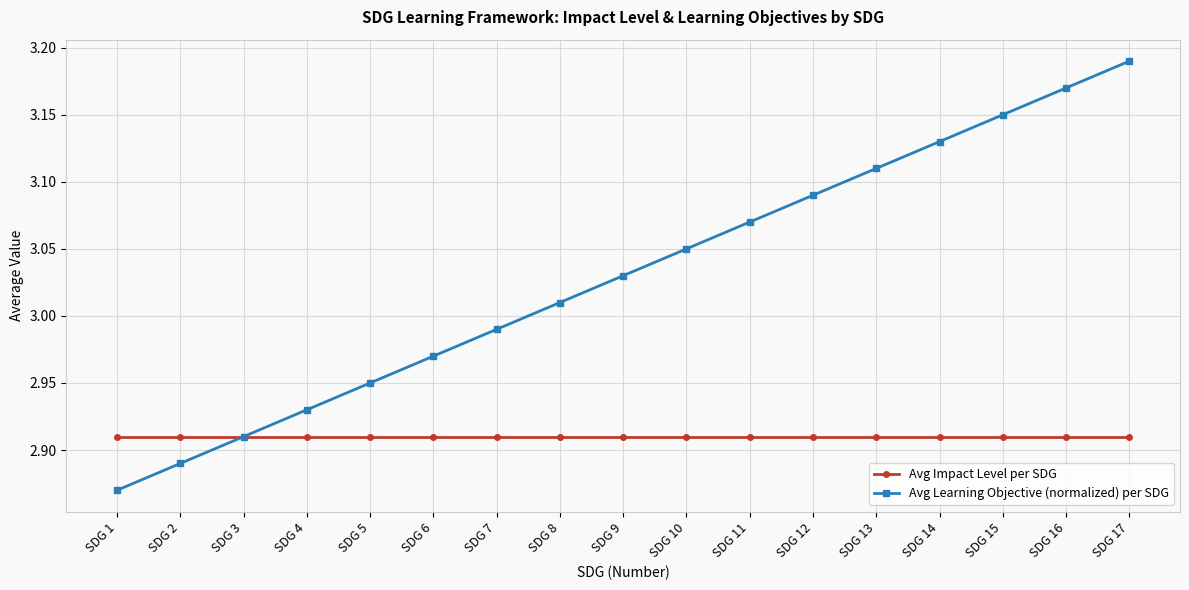

At which label does Avg Learning Objective (normalized) per SDG reach its peak?

SDG 17